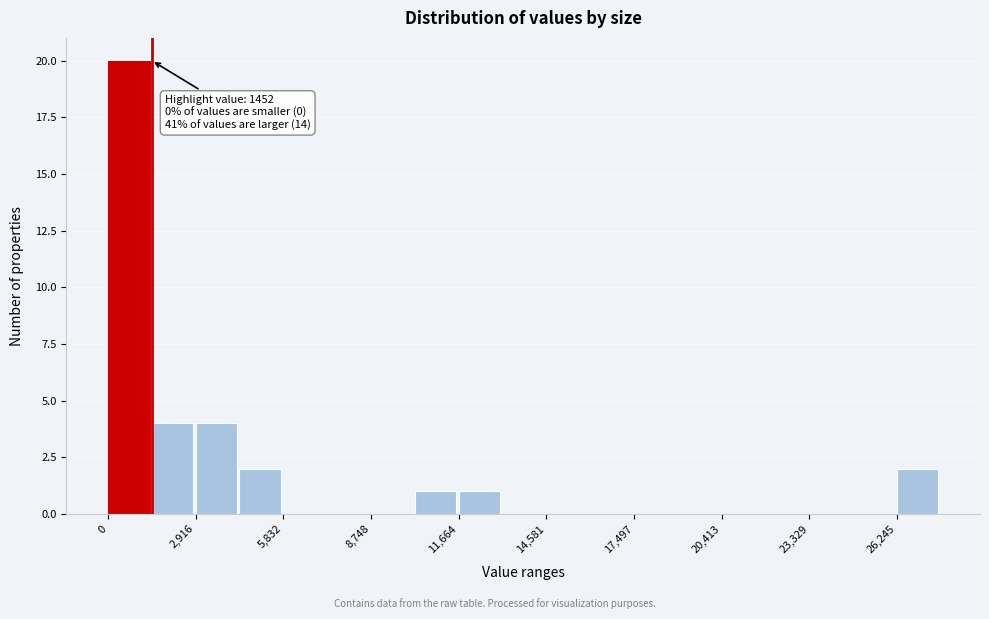

Read against the x-axis, roughly where is the centre of the tallest bar?

500